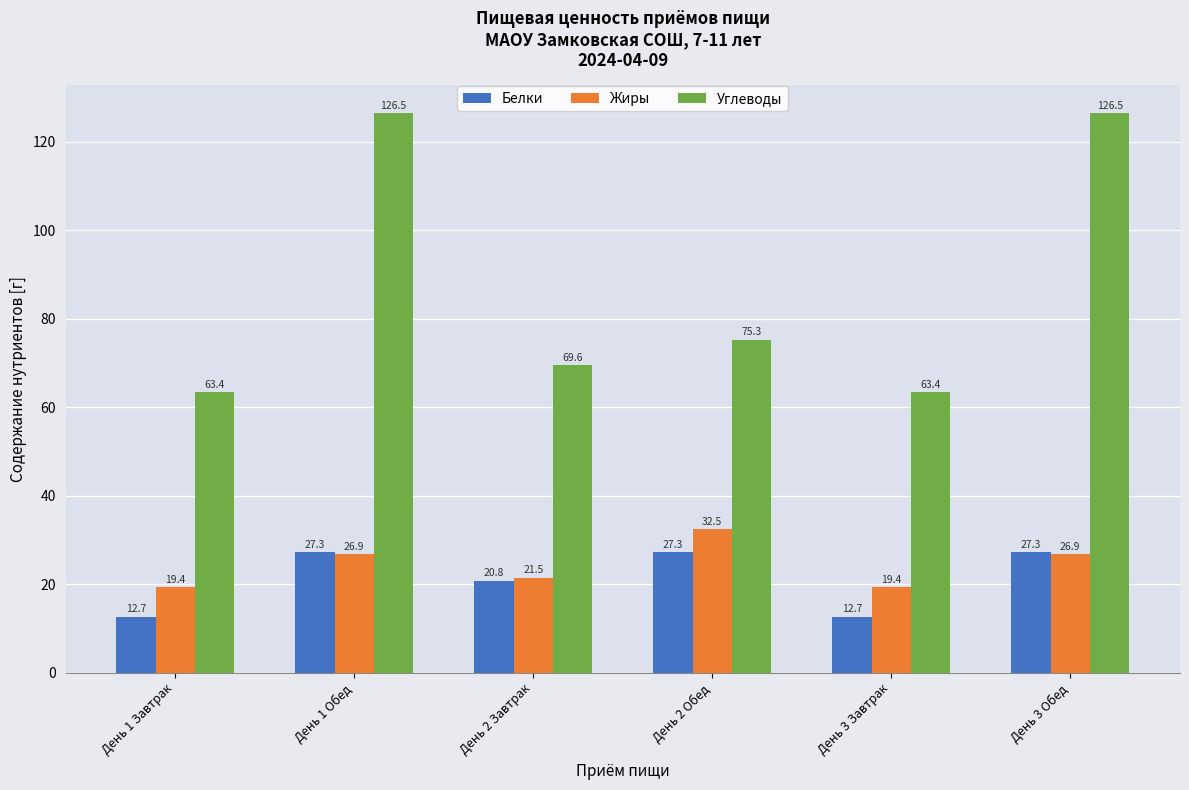

What is the value of the Углеводы bar at the 6th from the left?

126.5